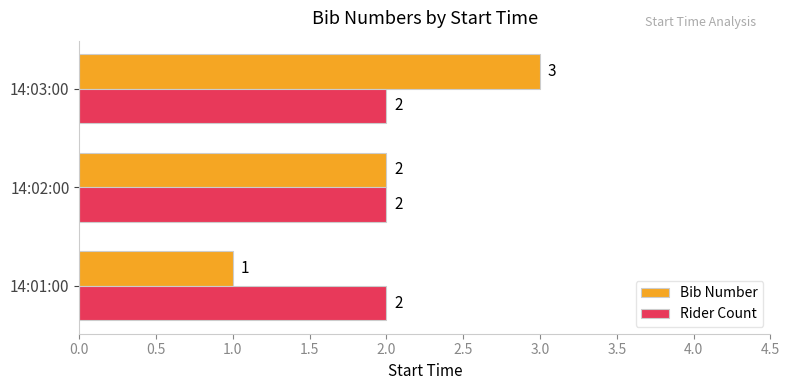

Which series changed the most between 14:01:00 and 14:02:00?

Bib Number